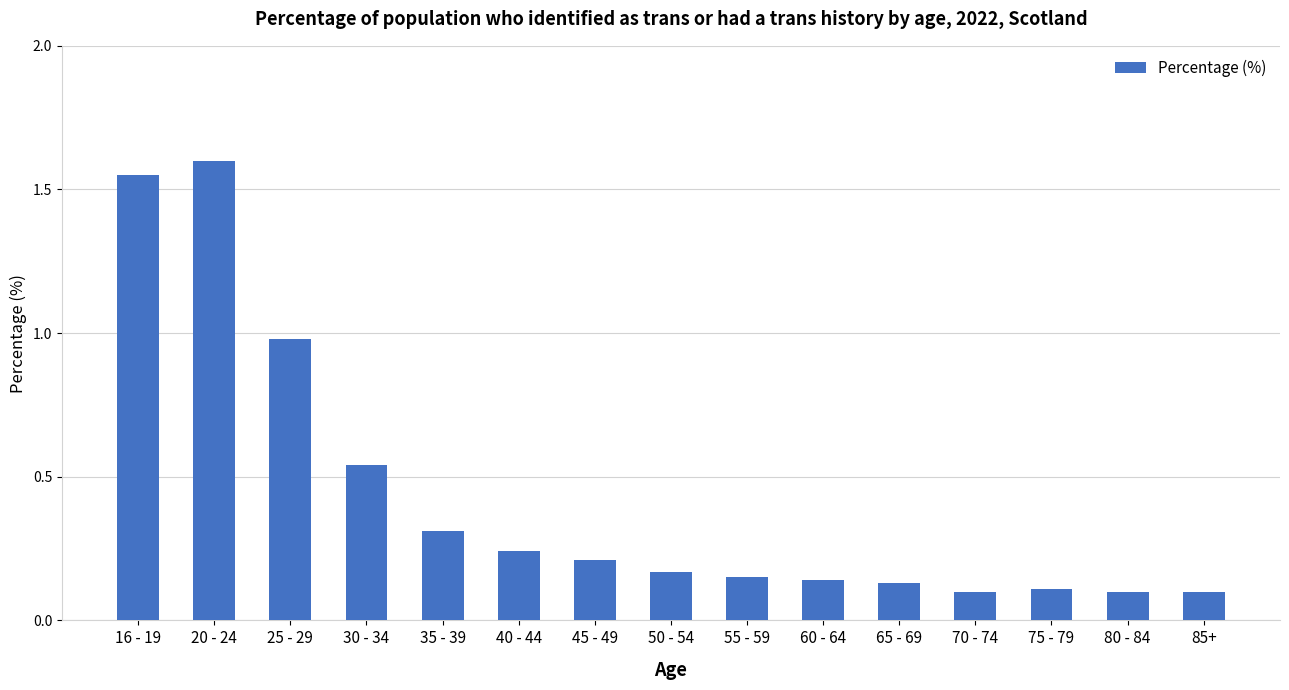

Are the bars horizontal?

No